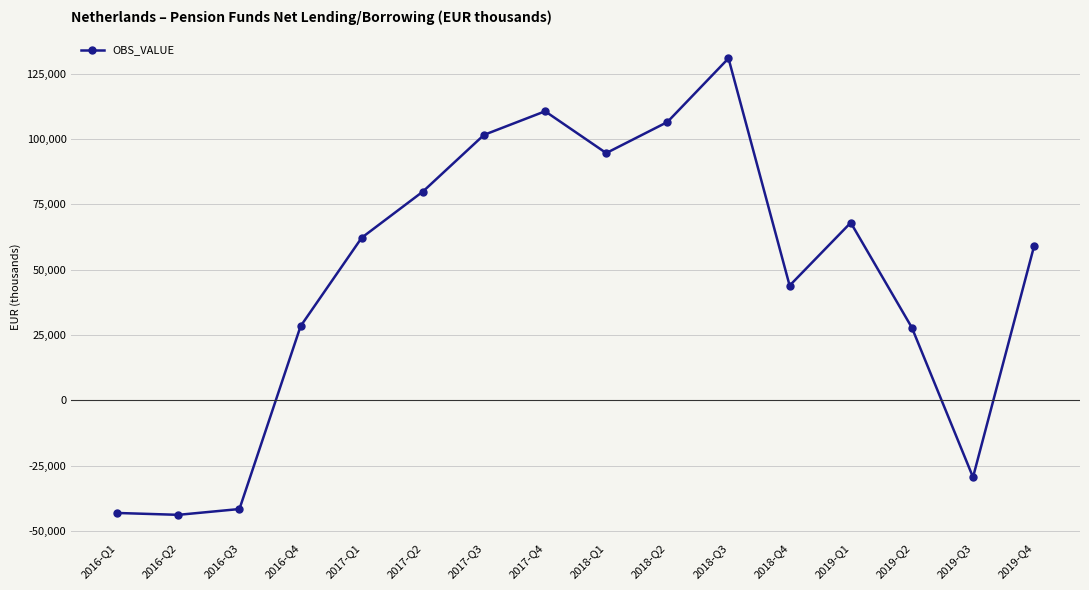

What is the minimum value shown in the chart?

-43874